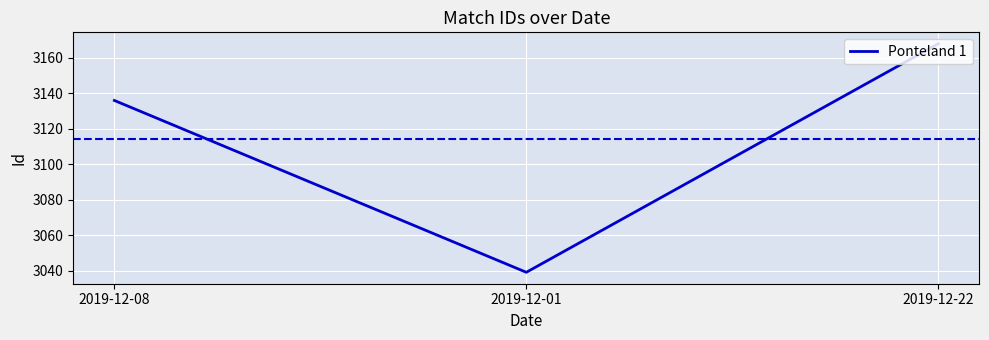

List the labels in order of value, smallest first.

2019-12-01, 2019-12-08, 2019-12-22